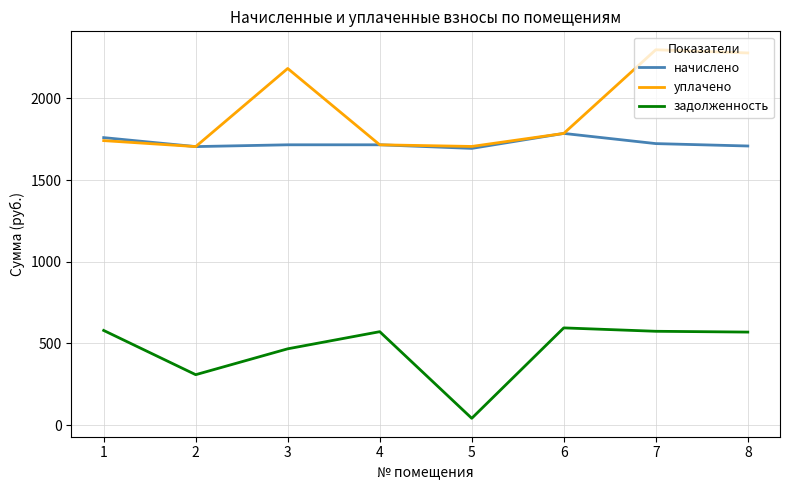

The value of уплачено at 8 is 779.0. True or false?

False